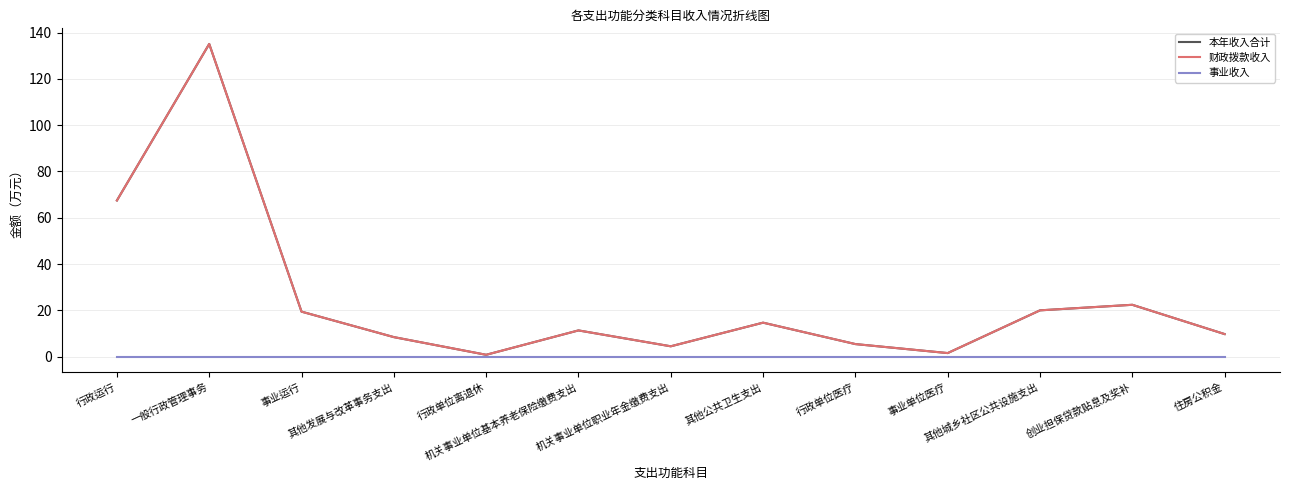

Does the chart display data point markers on the line(s)?

No